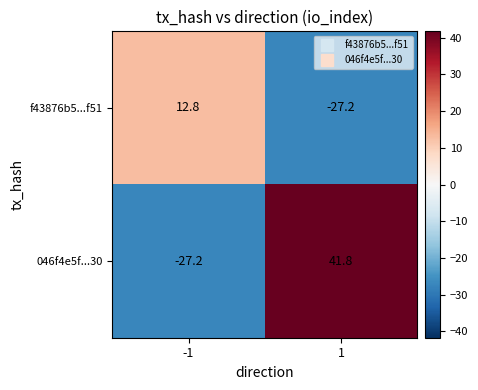

Rank the series by their maximum value, from highest to lowest.

046f4e5f...30, f43876b5...f51